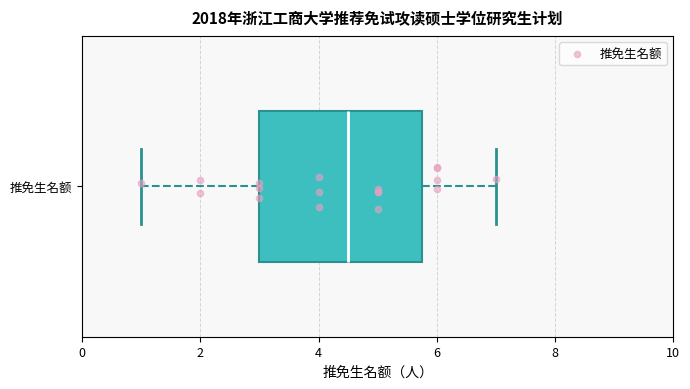

Where does the left whisker of the box for 推免生名额 end on the x-axis? The values are not printed on the chart, so give them approximately, as read against the axis.

1.0